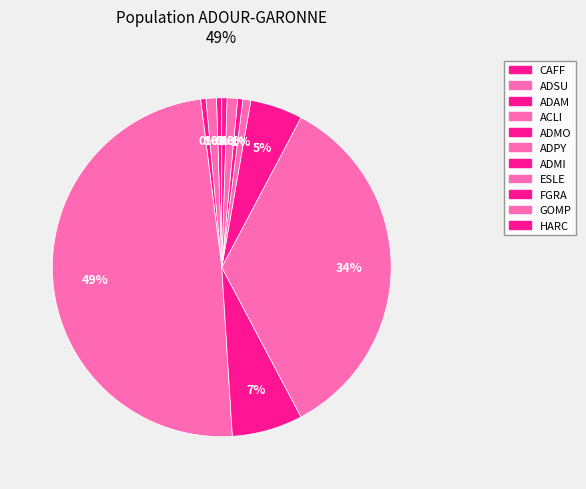

Rank the categories by value from lowest to highest.

CAFF, ADAM, FGRA, HARC, ESLE, ADSU, GOMP, ADMI, ADMO, ADPY, ACLI